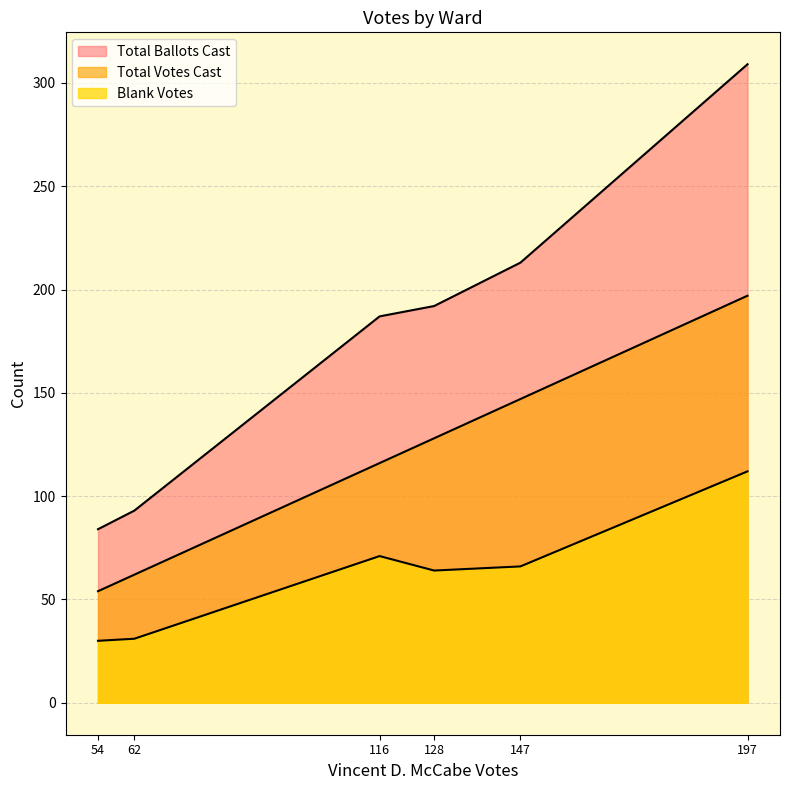

Is it true that Total Ballots Cast equals 77 at 197?

False